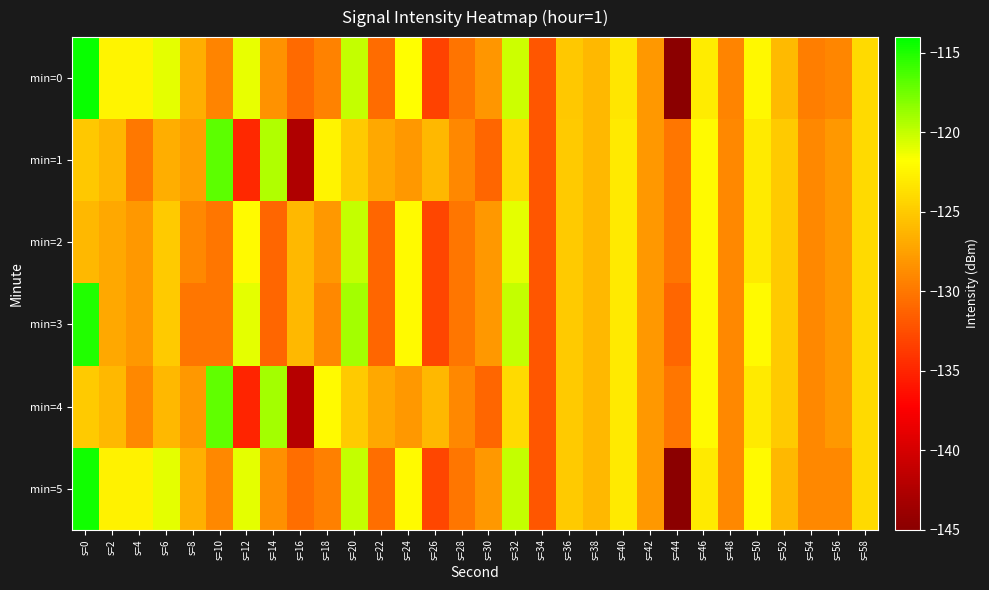

At which category does the chart reach its peak across all series?

s=0